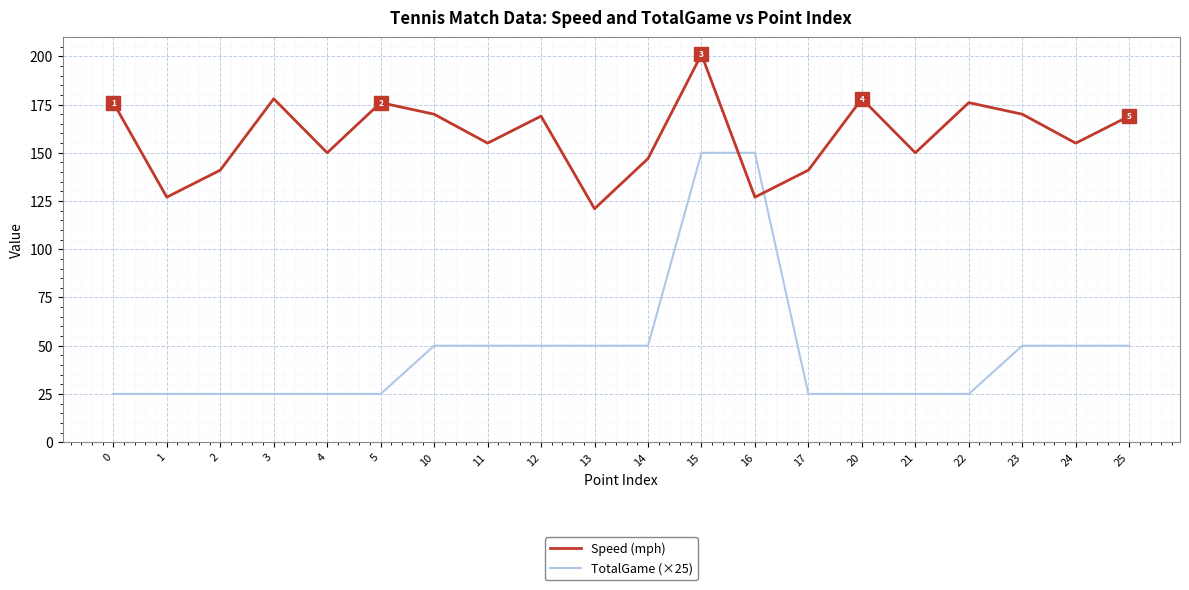

Where is the first local minimum for Speed (mph)?

1